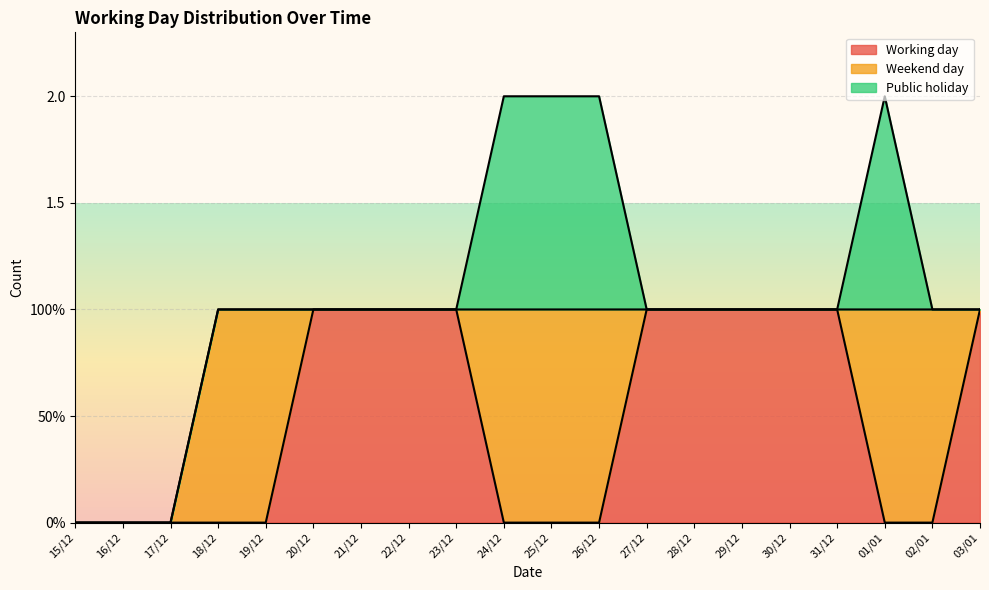

Rank the categories by Public holiday value from highest to lowest.

24/12, 25/12, 26/12, 01/01, 15/12, 16/12, 17/12, 18/12, 19/12, 20/12, 21/12, 22/12, 23/12, 27/12, 28/12, 29/12, 30/12, 31/12, 02/01, 03/01